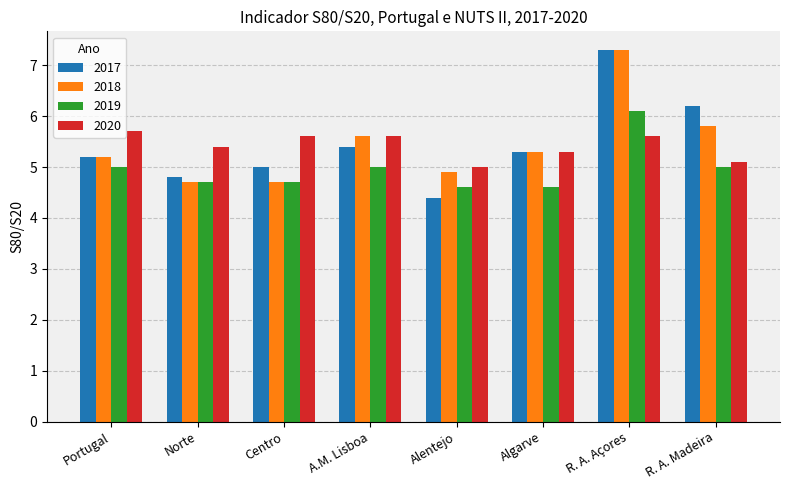

What is the maximum value shown in the chart?

7.3